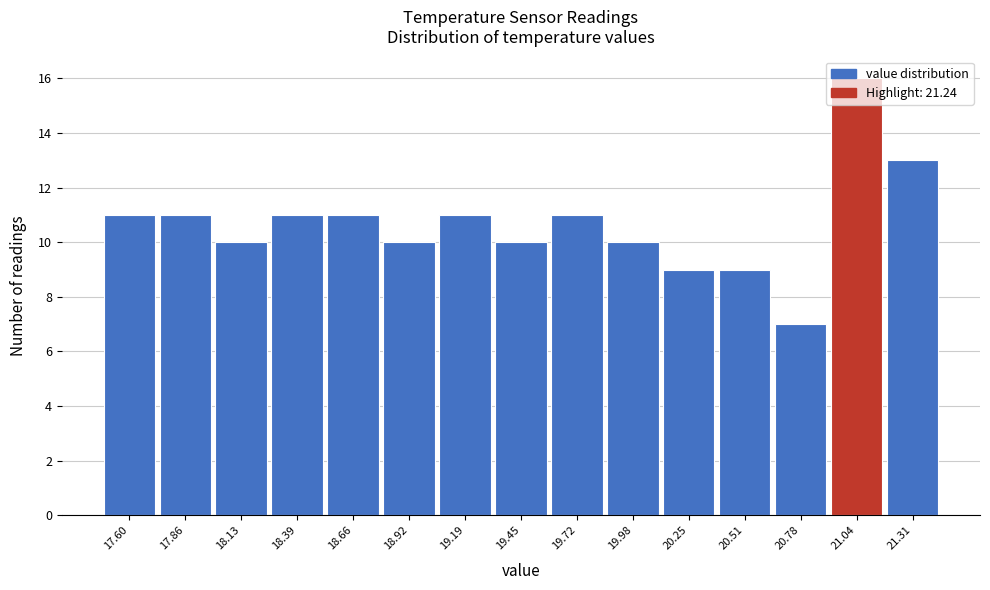

The chart shows a value of 15 at 18.39. True or false?

False